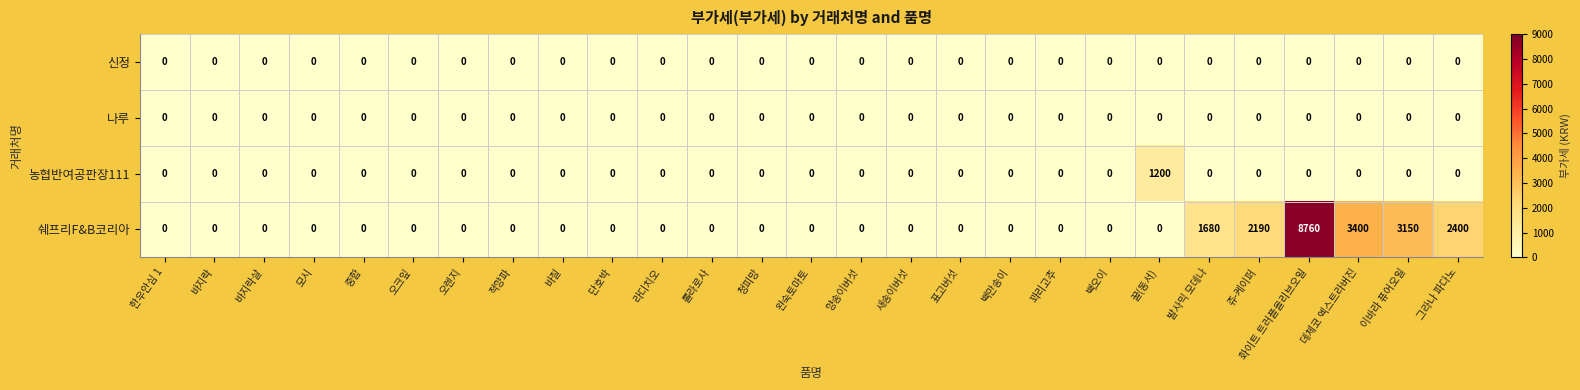

Which series changed the most between 바질 and 화이트 트러플올리브오일?

쉐프리F&B코리아